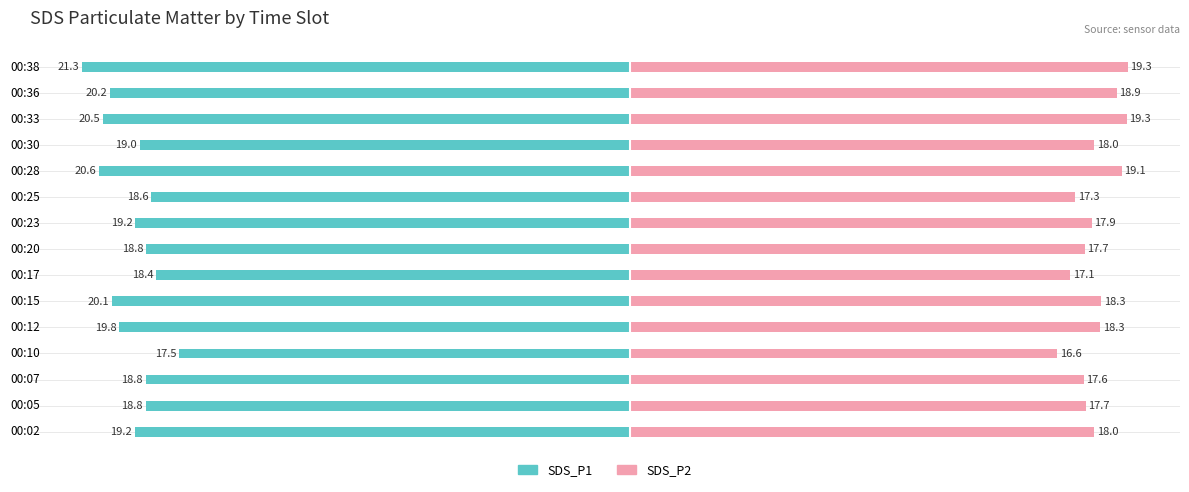

The SDS_P1 series shows -6.3 at 00:02. True or false?

False